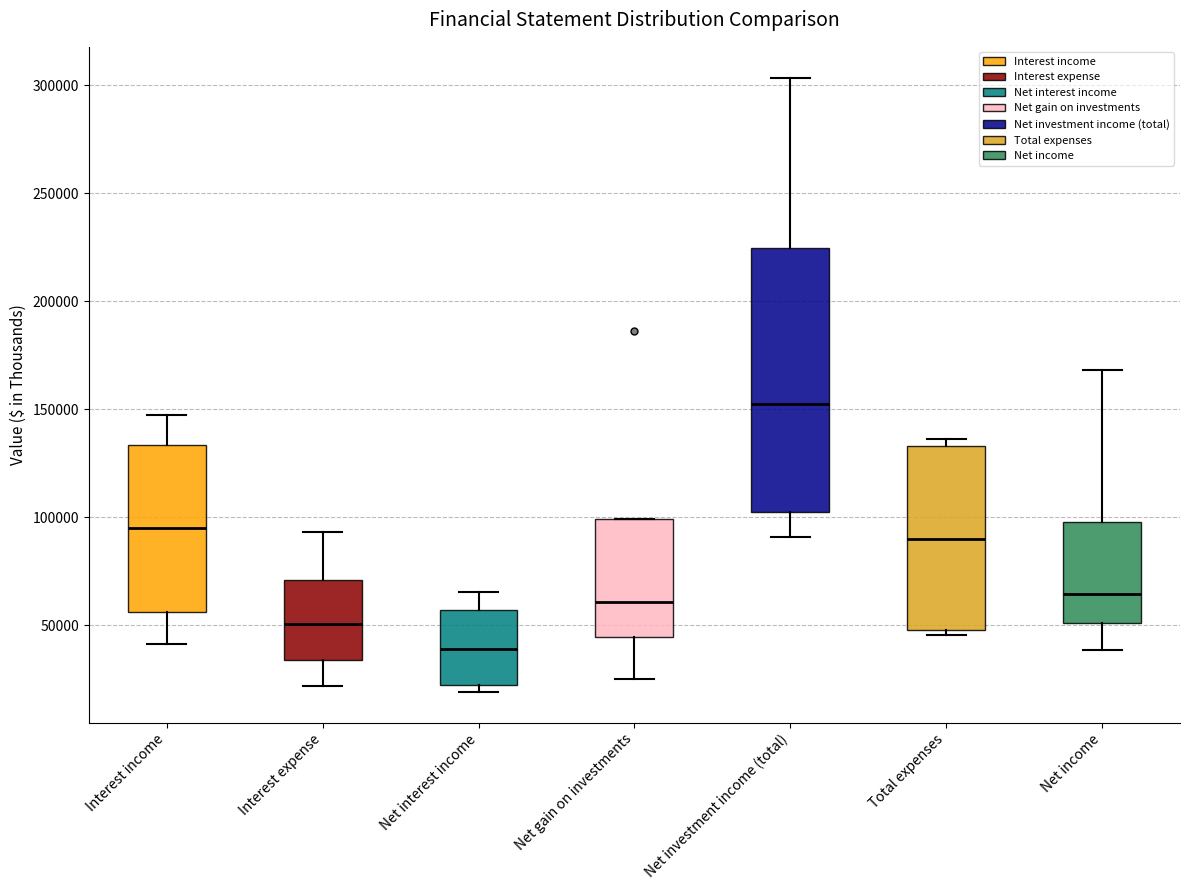

Where does the median line of the box for Net income sit on the y-axis? The values are not printed on the chart, so give them approximately, as read against the axis.

65000